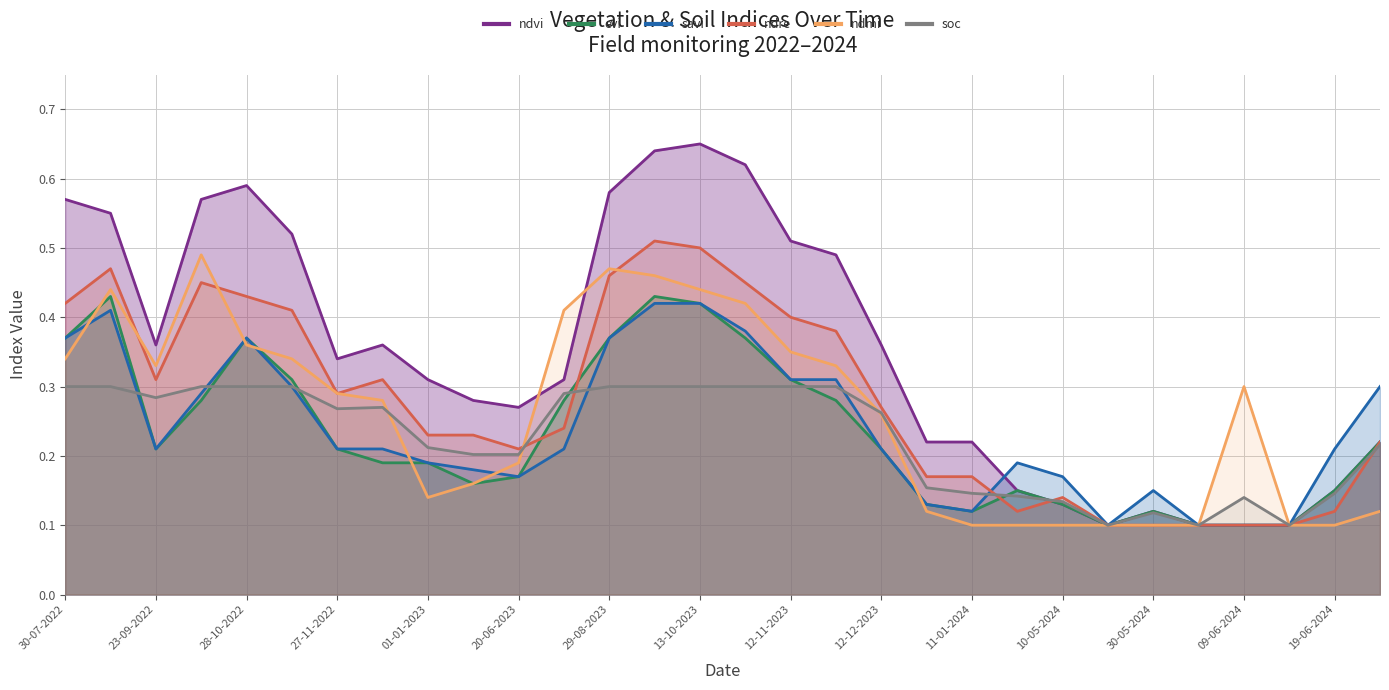

What is the value of the evi point at the 9th from the left?

0.2